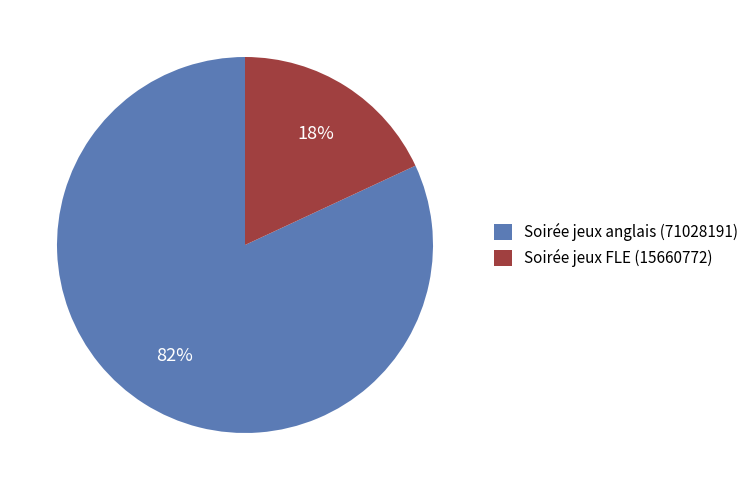

Is it true that Soirée jeux FLE (15660772) is 27% of the pie?

False